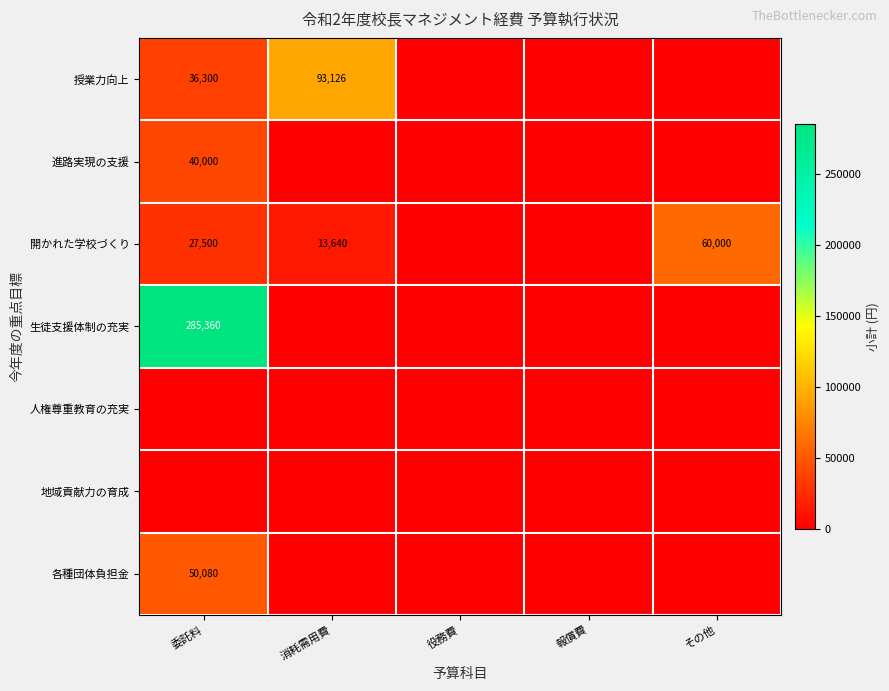

The 授業力向上 series shows 93126 at 消耗需用費. True or false?

True